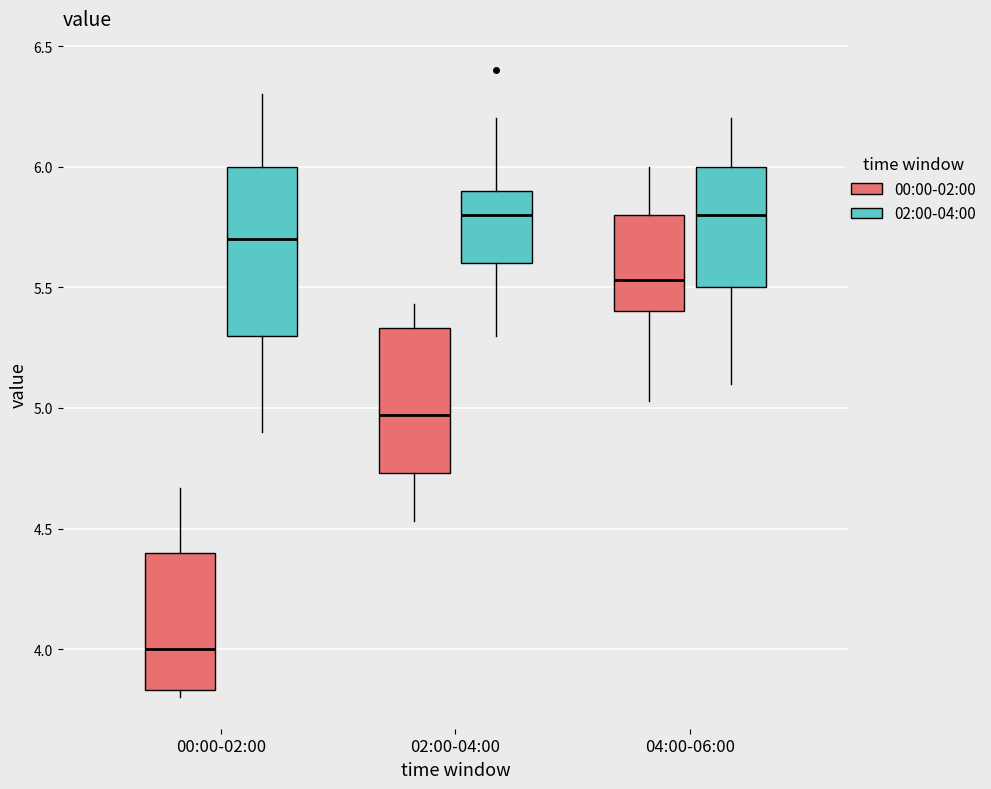

Which box's median line is the lowest?

00:00-02:00 (00:00-02:00)